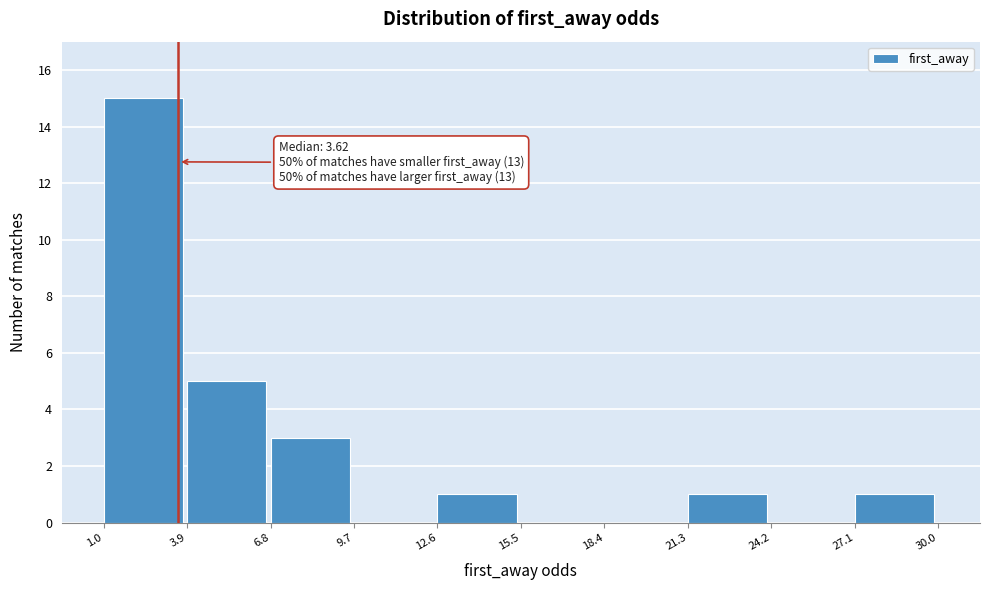

Over which range of the x-axis is the bar tallest?

1.0 to 3.9